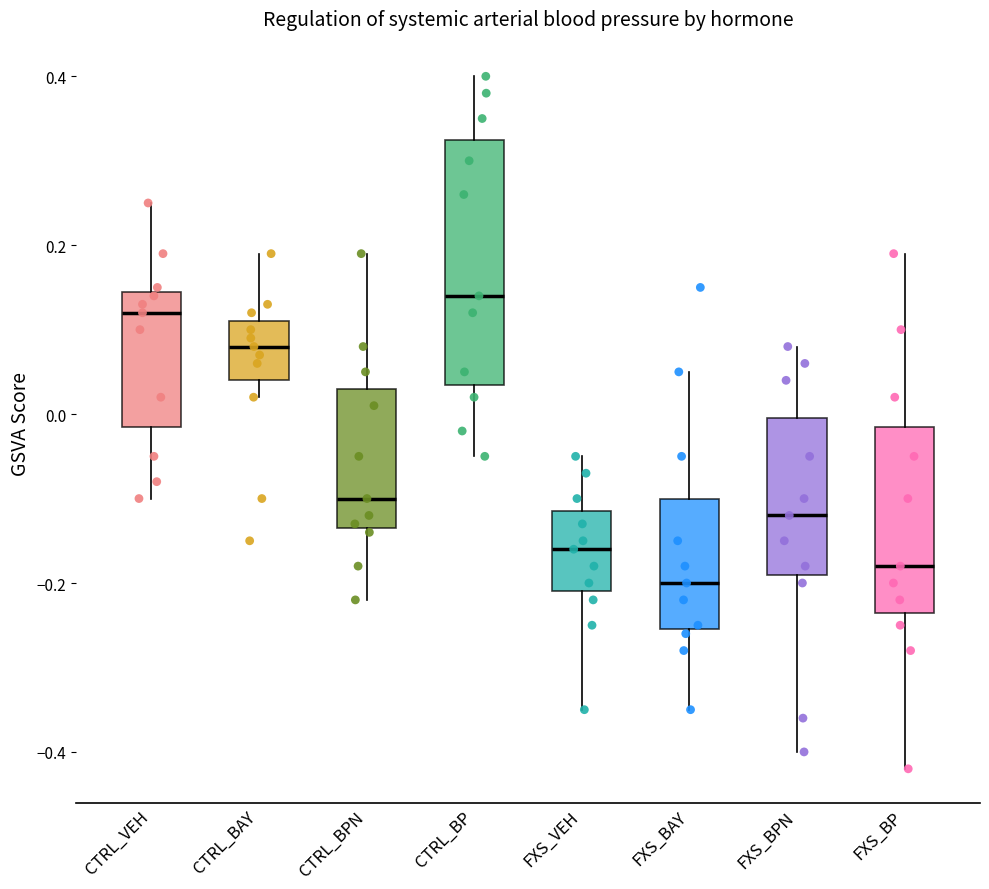

Where is the lower edge of the box for CTRL_BPN on the y-axis? The values are not printed on the chart, so give them approximately, as read against the axis.

-0.14